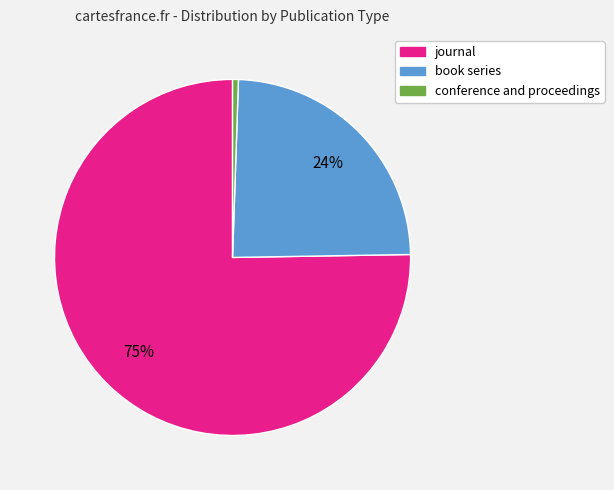

Which slice is the smallest?

conference and proceedings